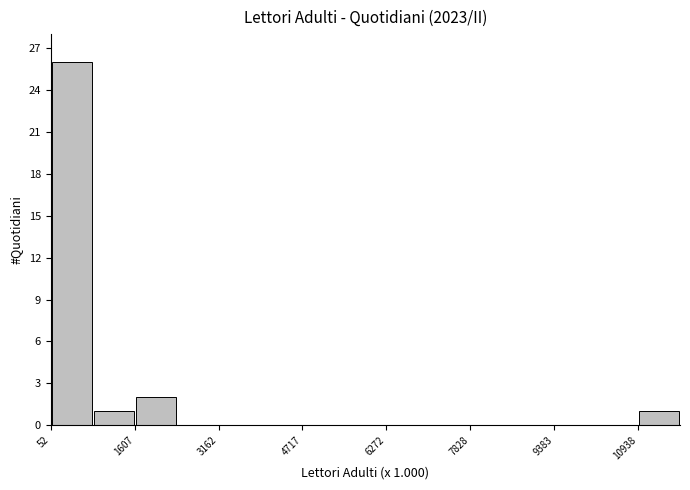

Read against the x-axis, roughly where is the centre of the tallest bar?

400